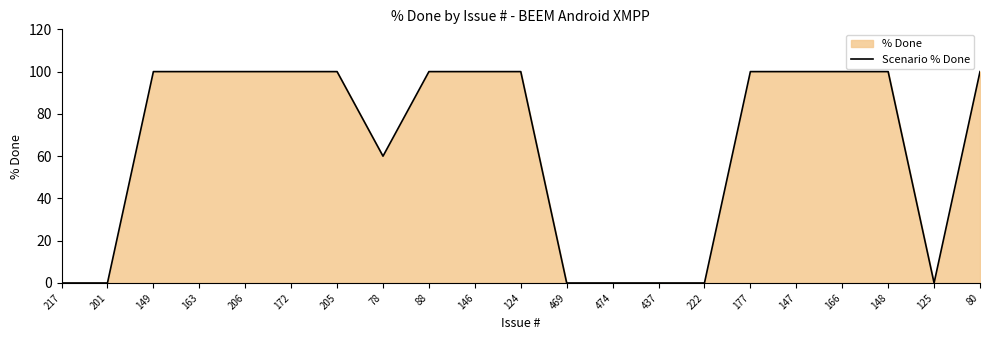

What is the average value?

65